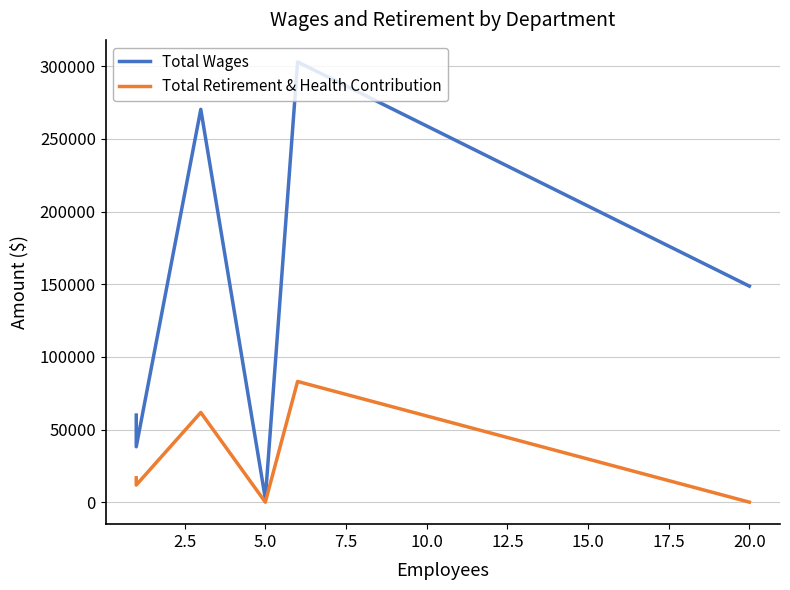

What is the value of the Total Retirement & Health Contribution point at the 5th from the left?

83092